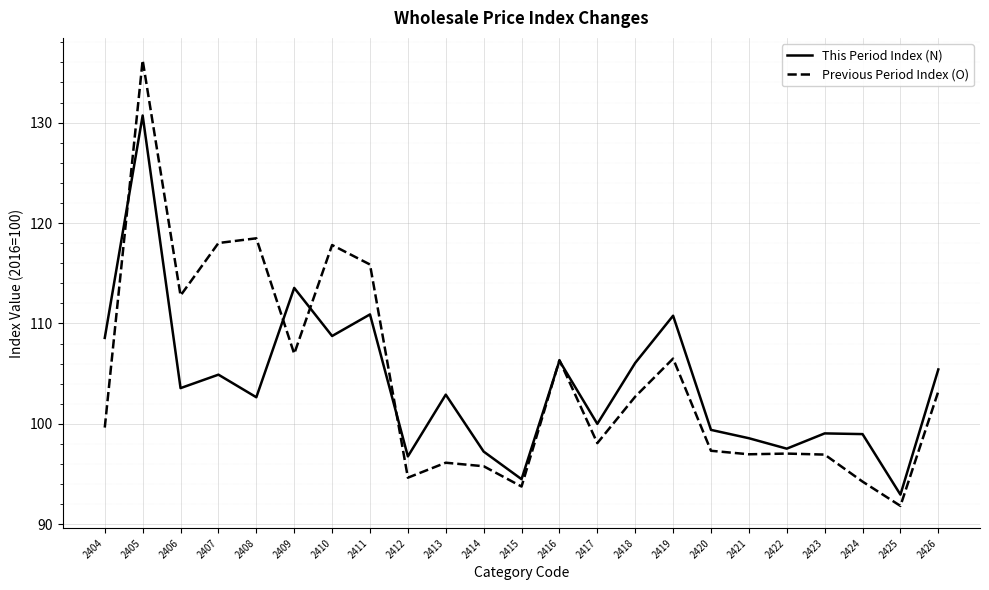

True or false: This Period Index (N) has a value of 65.4 at 2415.

False